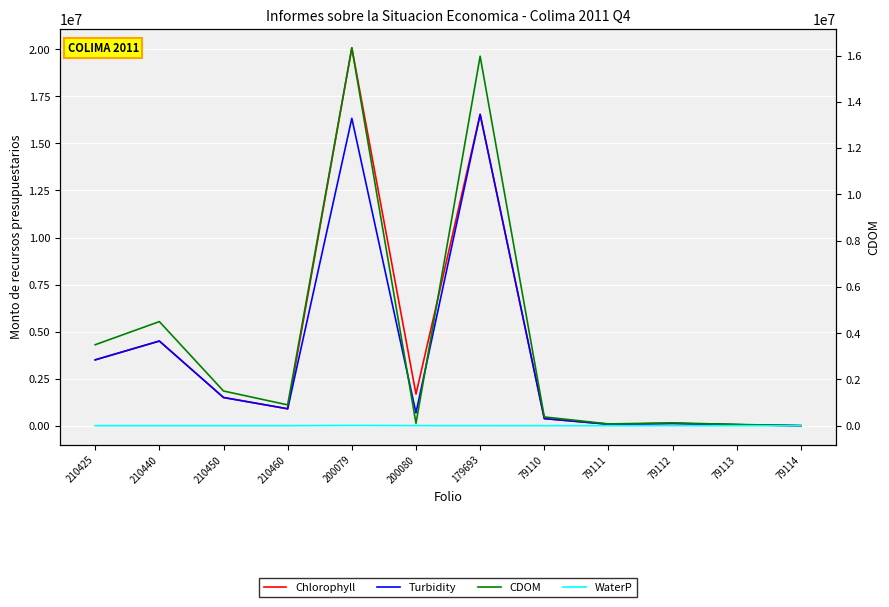

What is the difference between the highest and lowest values at 210460?

900000